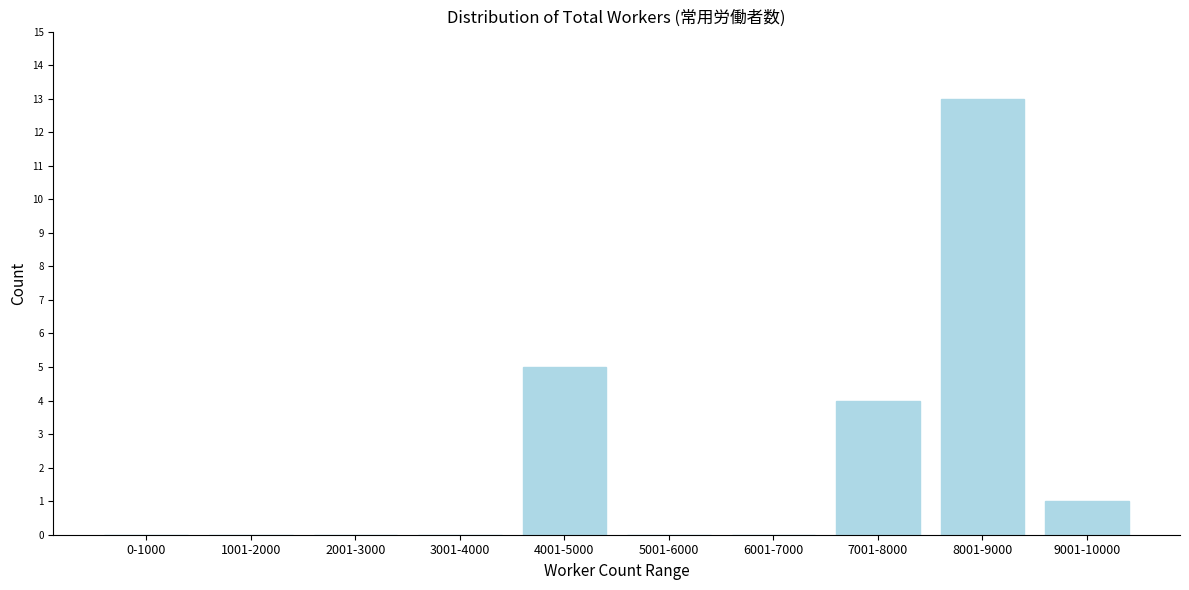

Reading left to right, extract all data points from this chart.

0-1000=0	1001-2000=0	2001-3000=0	3001-4000=0	4001-5000=5	5001-6000=0	6001-7000=0	7001-8000=4	8001-9000=13	9001-10000=1